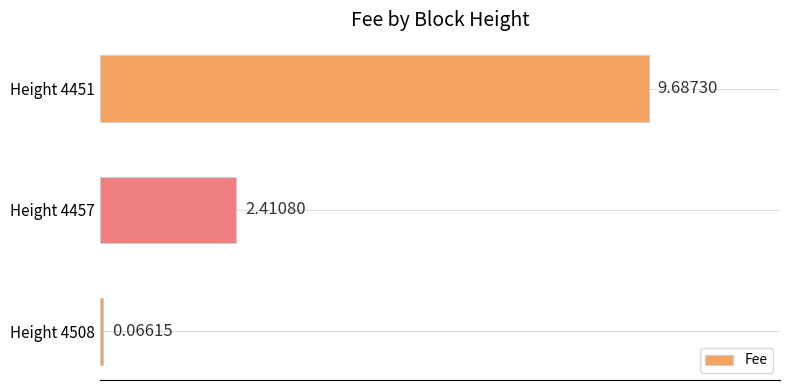

What is the difference between the values at Height 4451 and Height 4508?

9.6